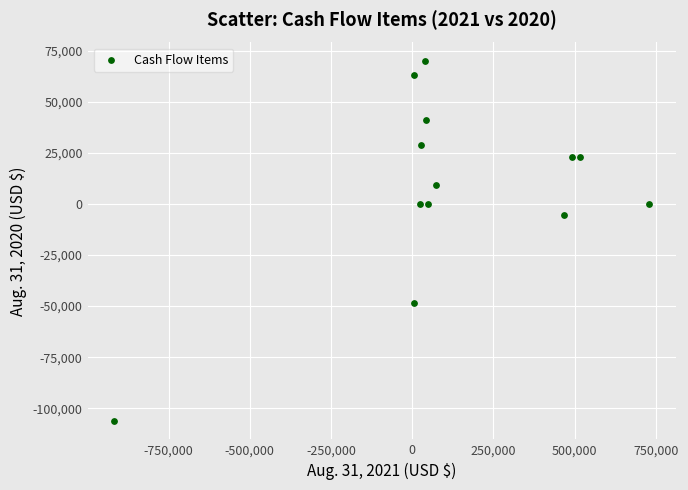

What Y value in the scatter plot is closest to -18096?

-5617